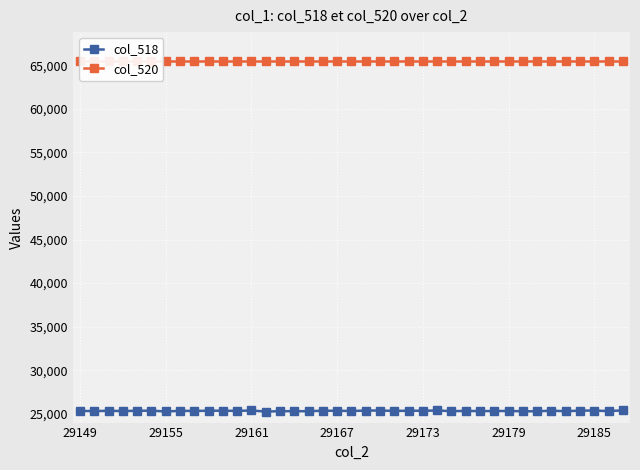

What is the highest value of the col_518 series?

25394